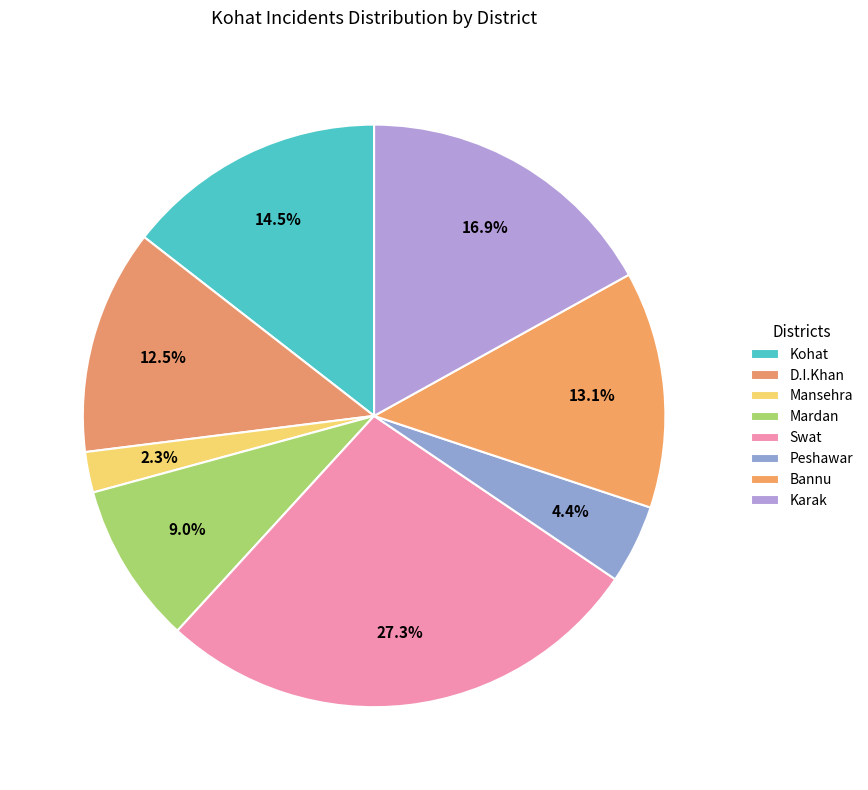

Count the number of slices in the pie.

8